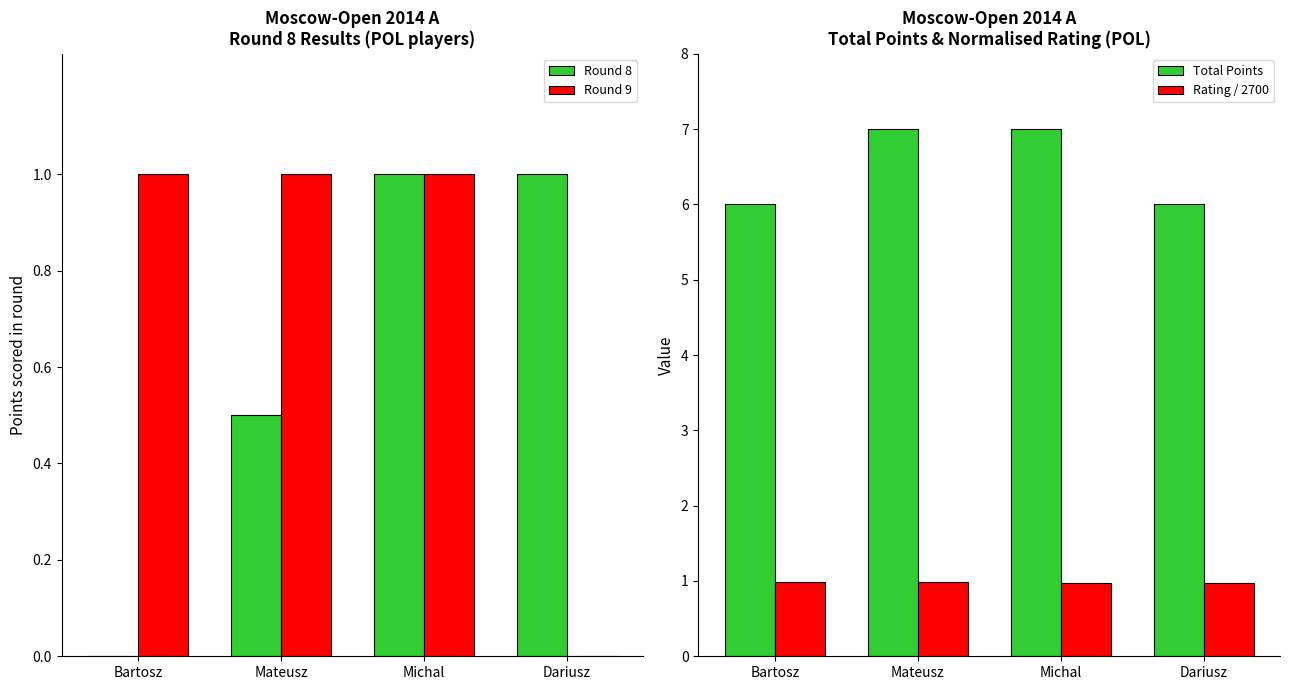

What is the value of the Round 9 bar at the 1st from the left?

1.0